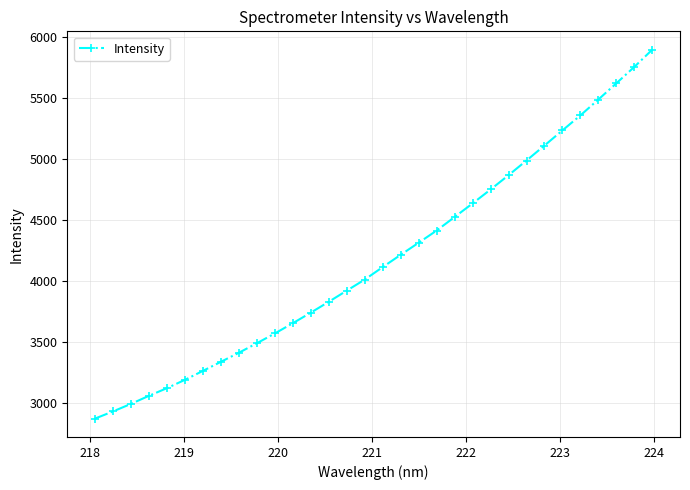

How many lines are shown in the chart?

1